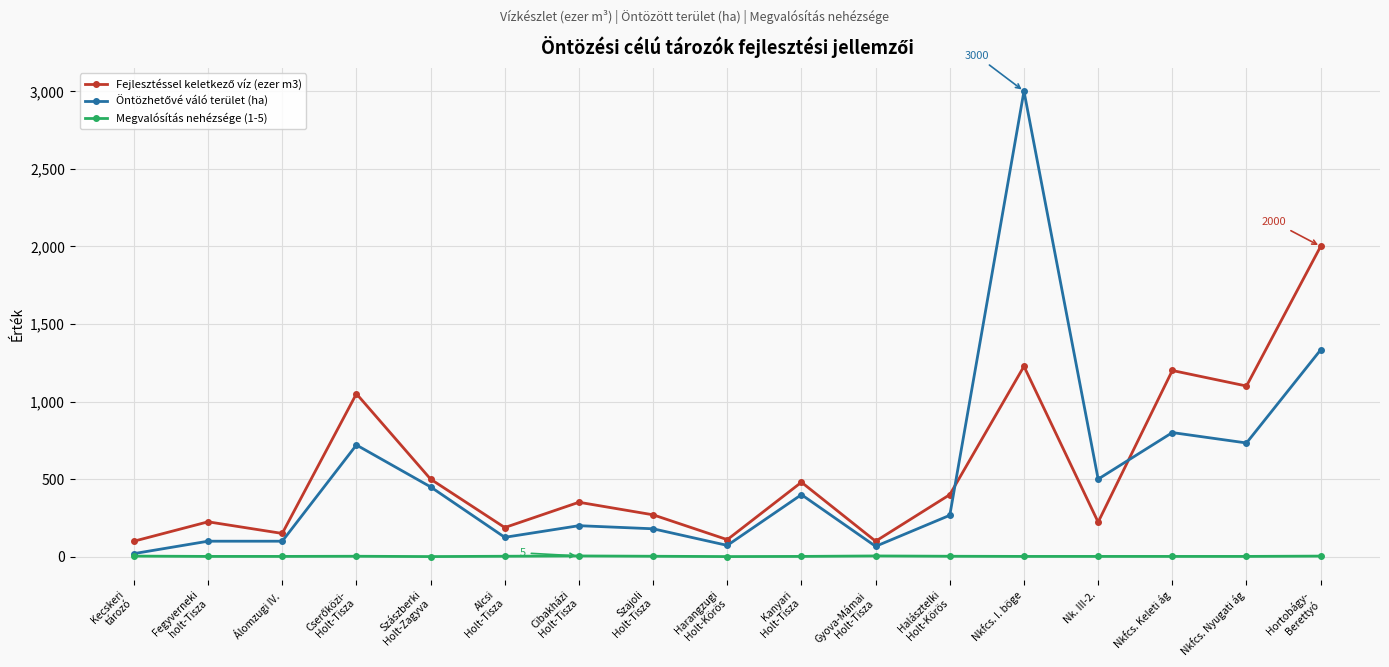

Does the chart display data point markers on the line(s)?

Yes